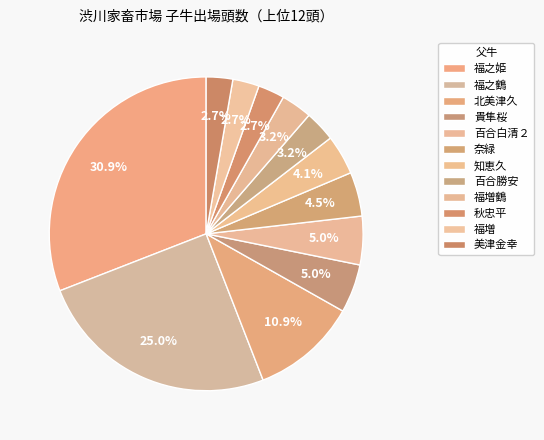

How many slices are in this pie chart?

12